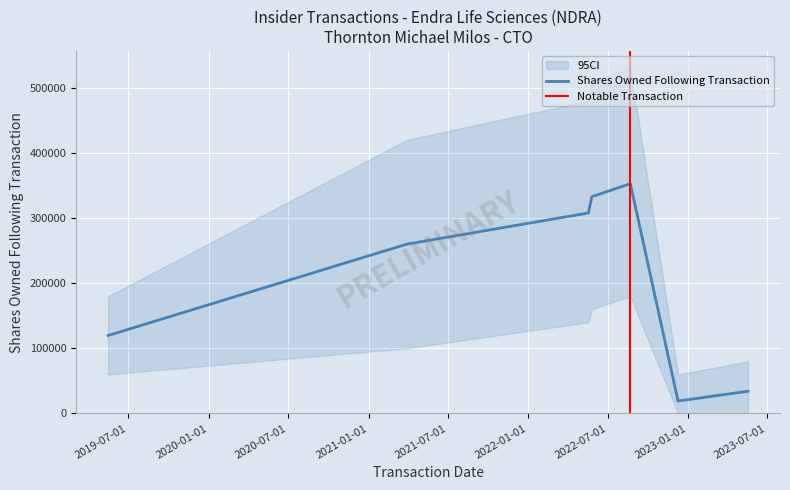

What is the highest value of the Shares Owned Following Transaction series?

352775